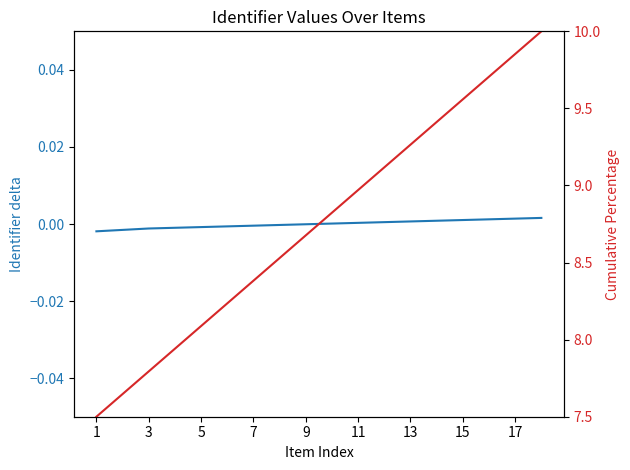

Reading left to right, transcribe all the data shown in this chart.

Identifier delta: -0.0	-0.0	-0.0	-0.0	-0.0	-0.0	-0.0	-0.0	-0.0	0.0	0.0	0.0	0.0	0.0	0.0	0.0	0.0	0.0
Cumulative Percentage: 7.5	7.6	7.8	7.9	8.1	8.2	8.4	8.5	8.7	8.8	9.0	9.1	9.3	9.4	9.6	9.7	9.9	10.0